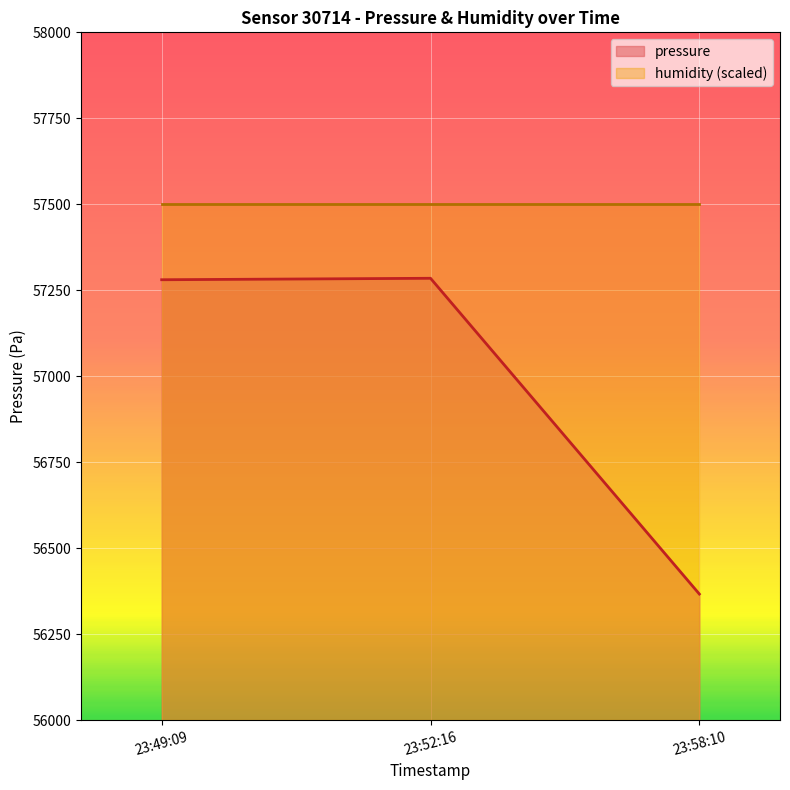

Rank the series by their average value, from lowest to highest.

pressure, humidity (scaled)